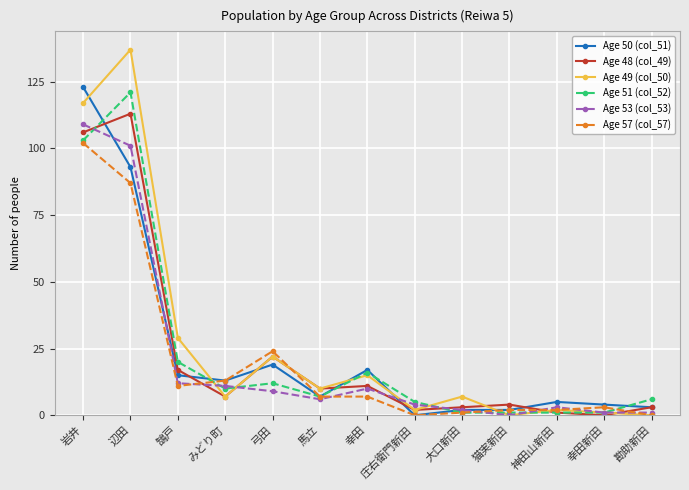

What is the average value of the Age 48 (col_49) series?

23